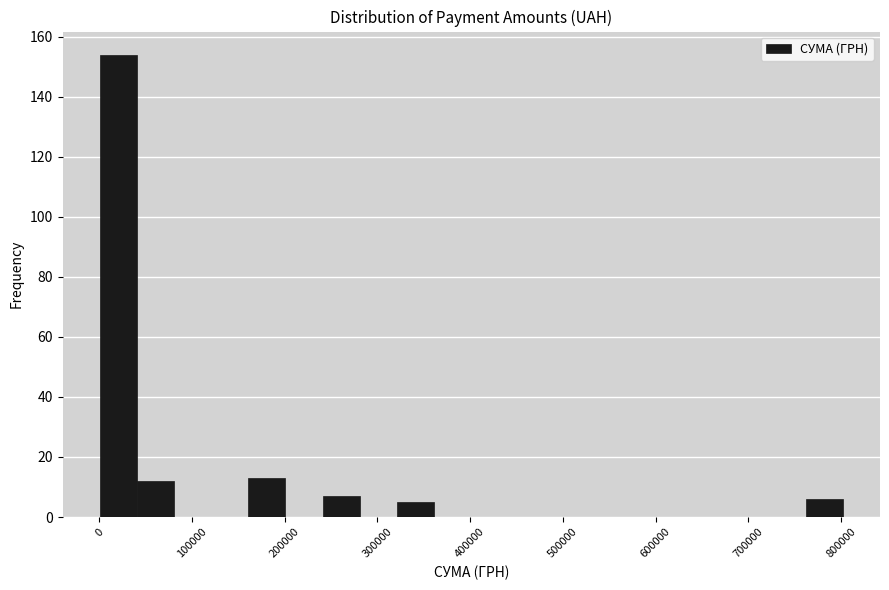

Reading left to right, list every bar in this chart as the range it spans on the x-axis followed by its height. Neither the bar edges nor the heights are printed on the chart, so give them approximately, as read against the axes.

0 to 40000: 154
40000 to 80000: 12
80000 to 120000: 0
120000 to 160000: 0
160000 to 200000: 14
200000 to 240000: 0
240000 to 280000: 8
280000 to 320000: 0
320000 to 360000: 6
360000 to 400000: 0
400000 to 440000: 0
440000 to 480000: 0
480000 to 520000: 0
520000 to 560000: 0
560000 to 600000: 0
600000 to 640000: 0
640000 to 680000: 0
680000 to 720000: 0
720000 to 760000: 0
760000 to 800000: 6